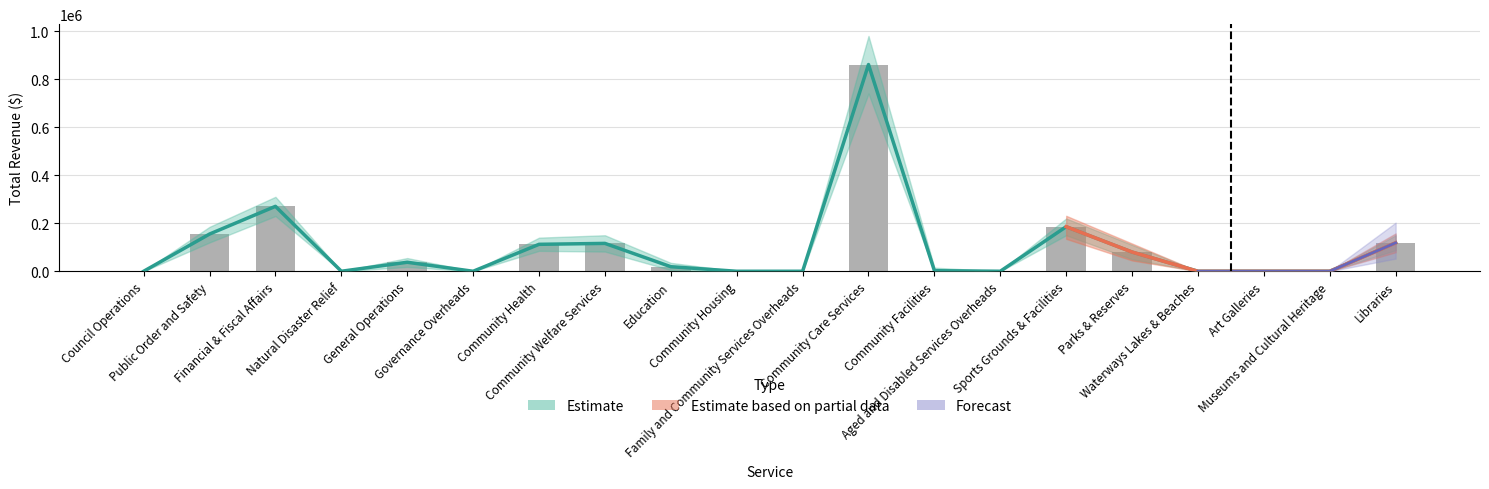

What is the label of the 10th bar from the left?

Community Housing